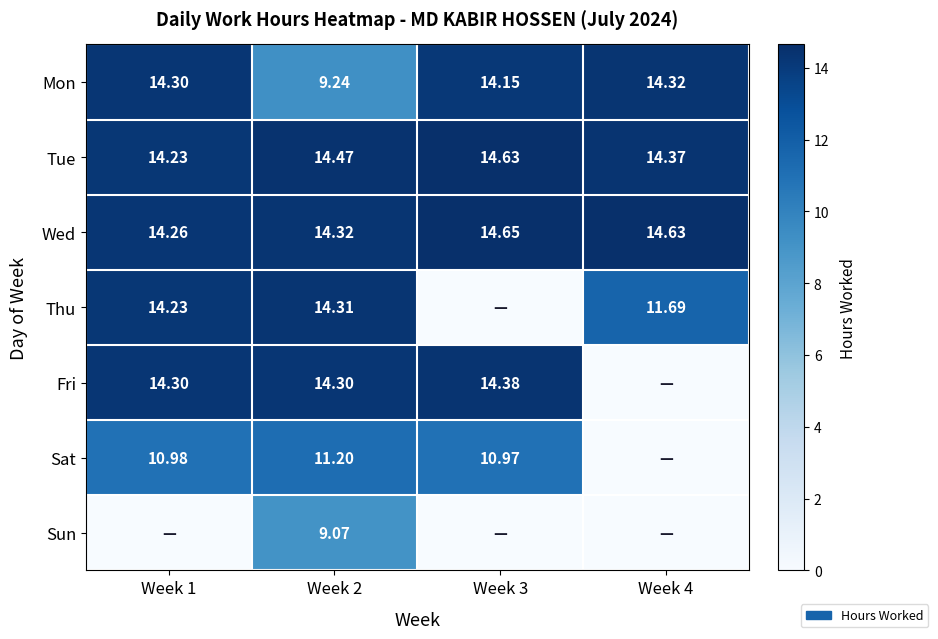

What is the total value across all series at Week 4?

55.0